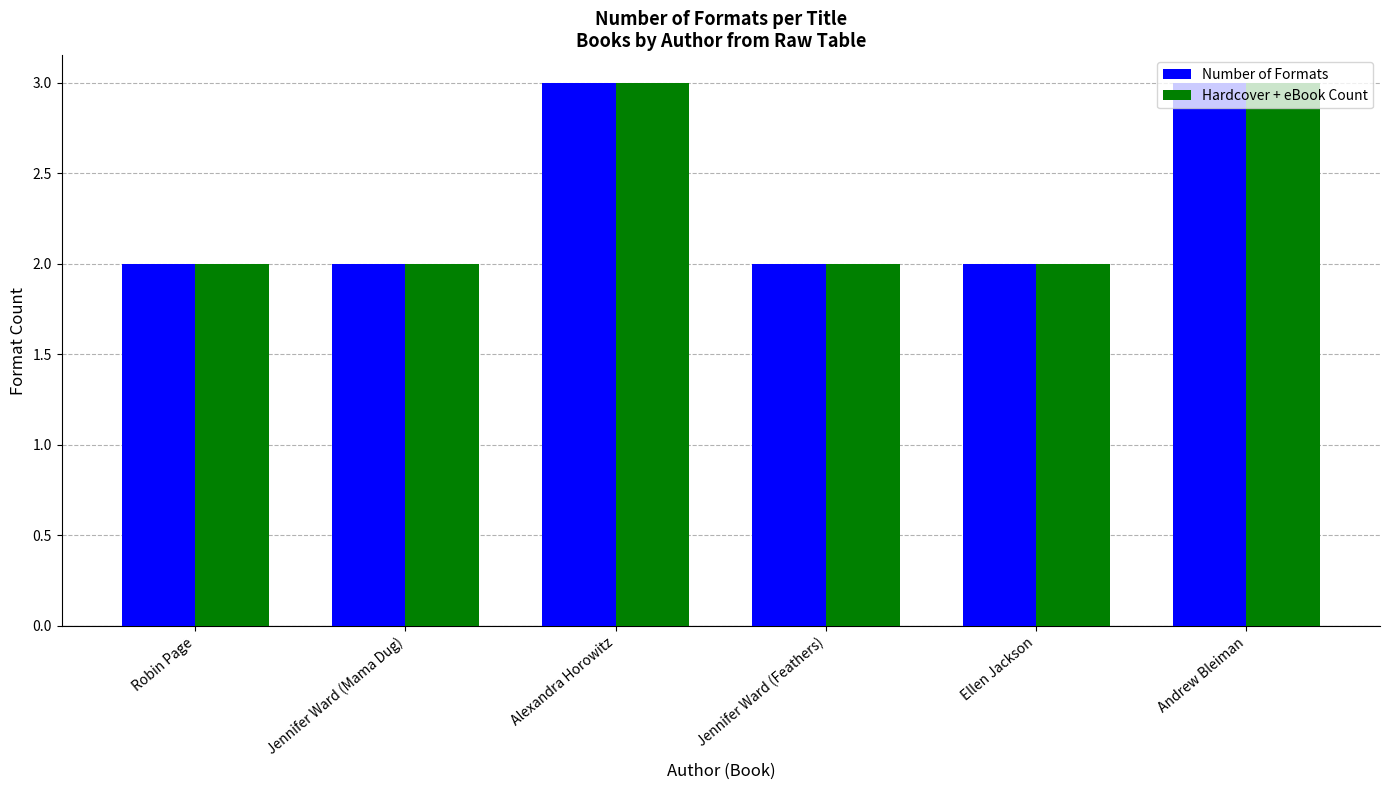

Is the value of Hardcover + eBook Count at Andrew Bleiman greater than the value of Number of Formats at Ellen Jackson?

Yes